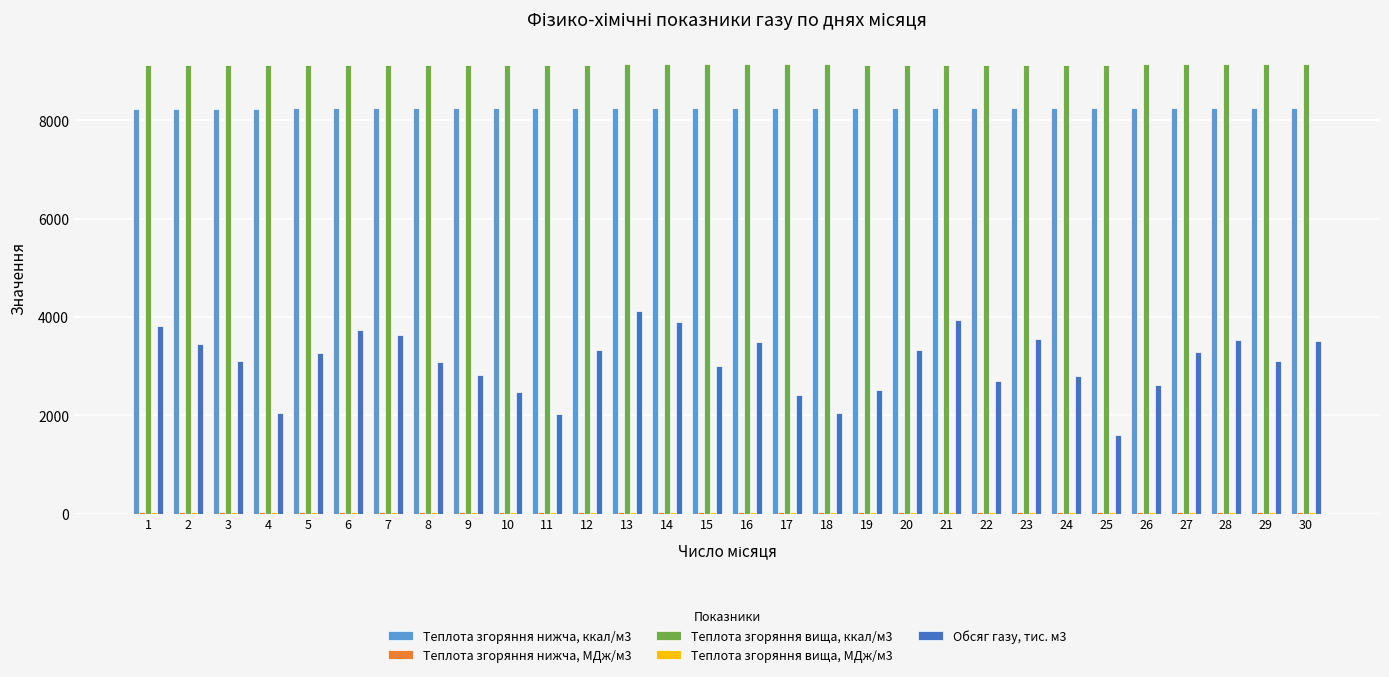

What is the maximum value shown in the chart?

9147.0